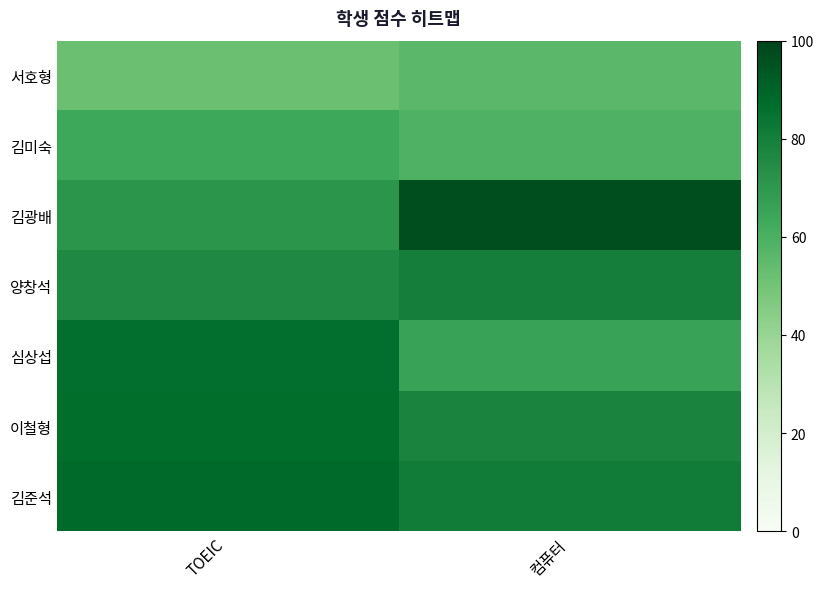

Reading right to left, transcribe all the data shown in this chart.

서호형: 컴퓨터=56	TOEIC=52
김미숙: 컴퓨터=59	TOEIC=64
김광배: 컴퓨터=97	TOEIC=71
양창석: 컴퓨터=80	TOEIC=76
심상섭: 컴퓨터=66	TOEIC=86
이철형: 컴퓨터=78	TOEIC=87
김준석: 컴퓨터=81	TOEIC=88